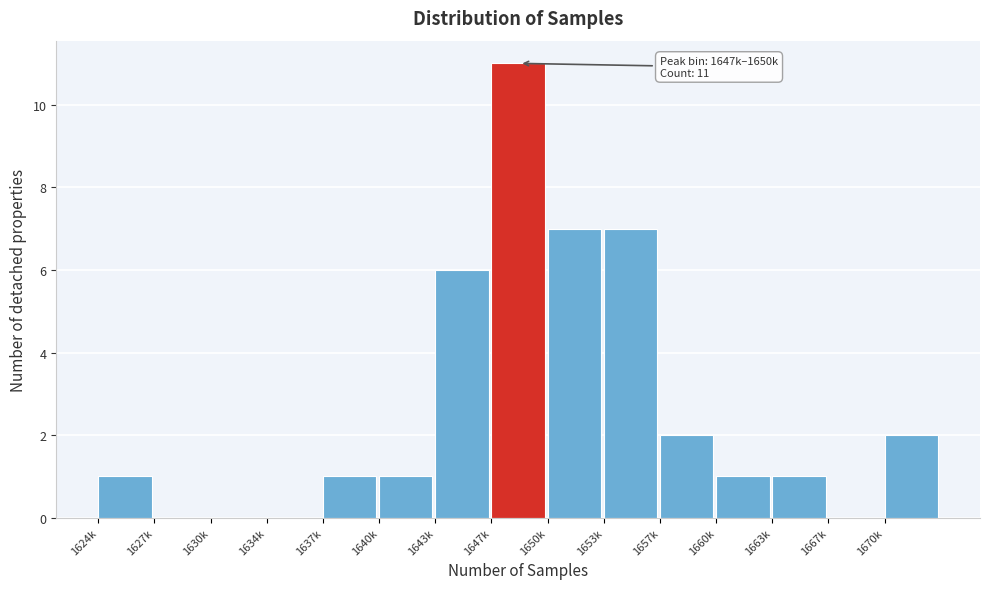

Reading right to left, what are all the values shown in this chart?

1670k=2	1667k=0	1663k=1	1660k=1	1657k=2	1653k=7	1650k=7	1647k=11	1643k=6	1640k=1	1637k=1	1634k=0	1630k=0	1627k=0	1624k=1